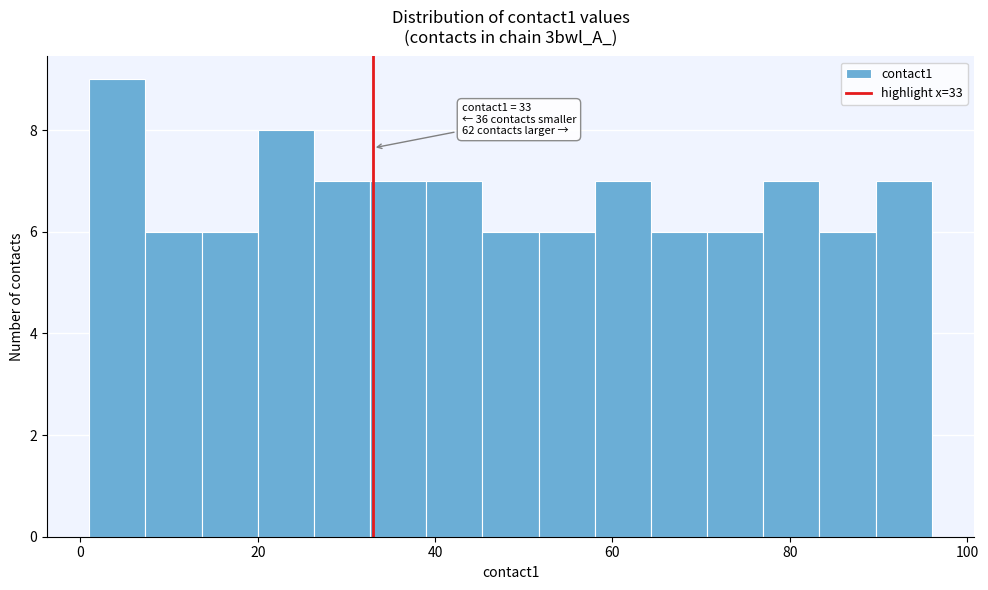

Read against the x-axis, roughly where is the centre of the tallest bar?

4